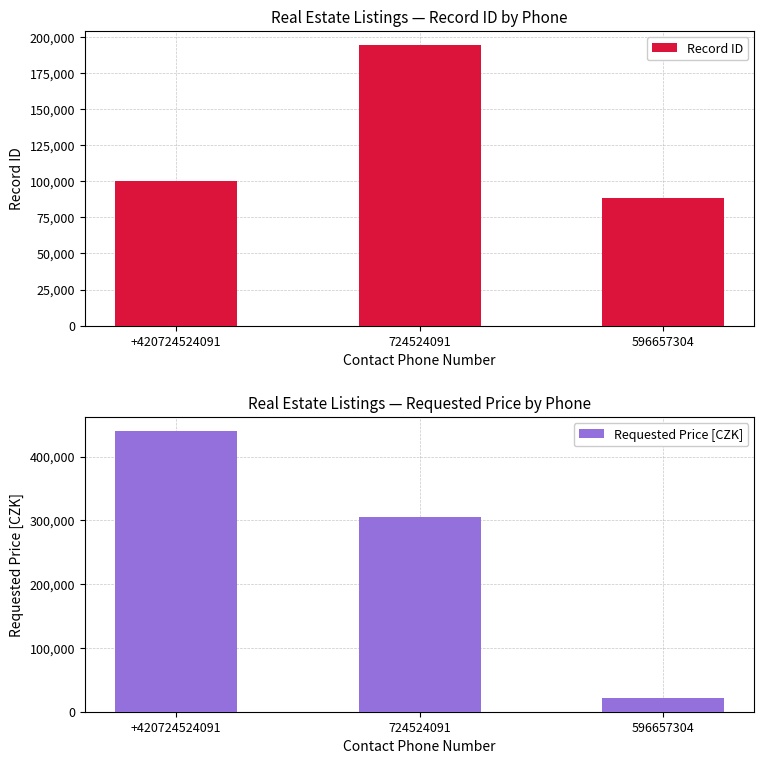

Which series has the widest spread of values?

Requested Price [CZK]